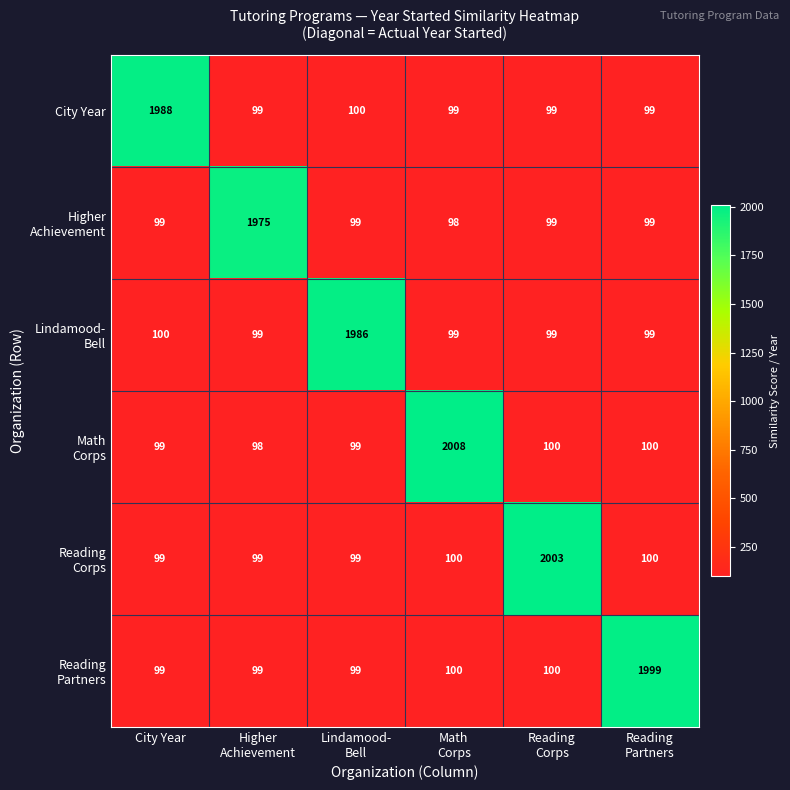

Count the number of categories in the chart.

6